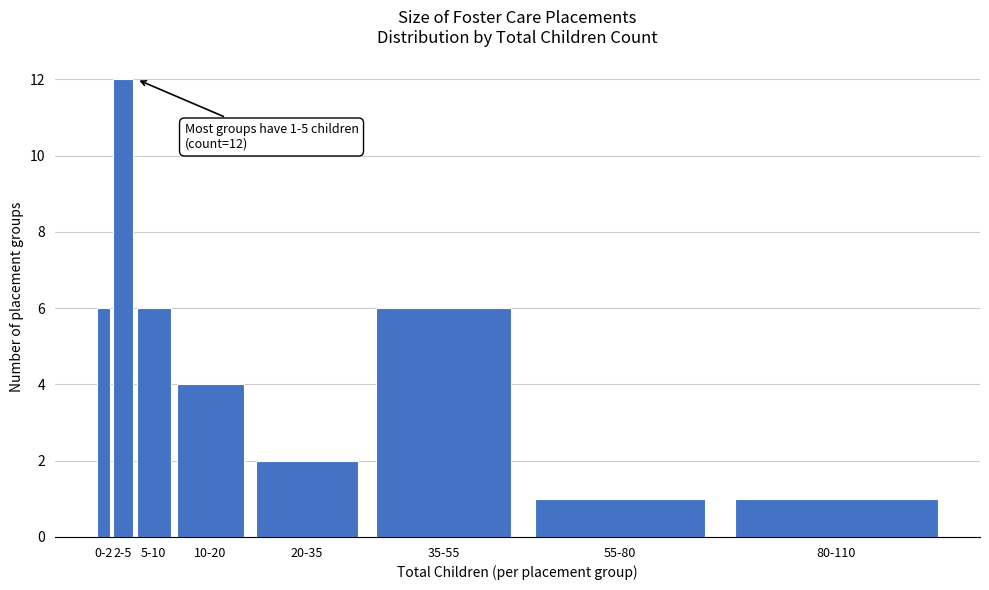

Reading left to right, transcribe all the data shown in this chart.

6	12	6	4	2	6	1	1